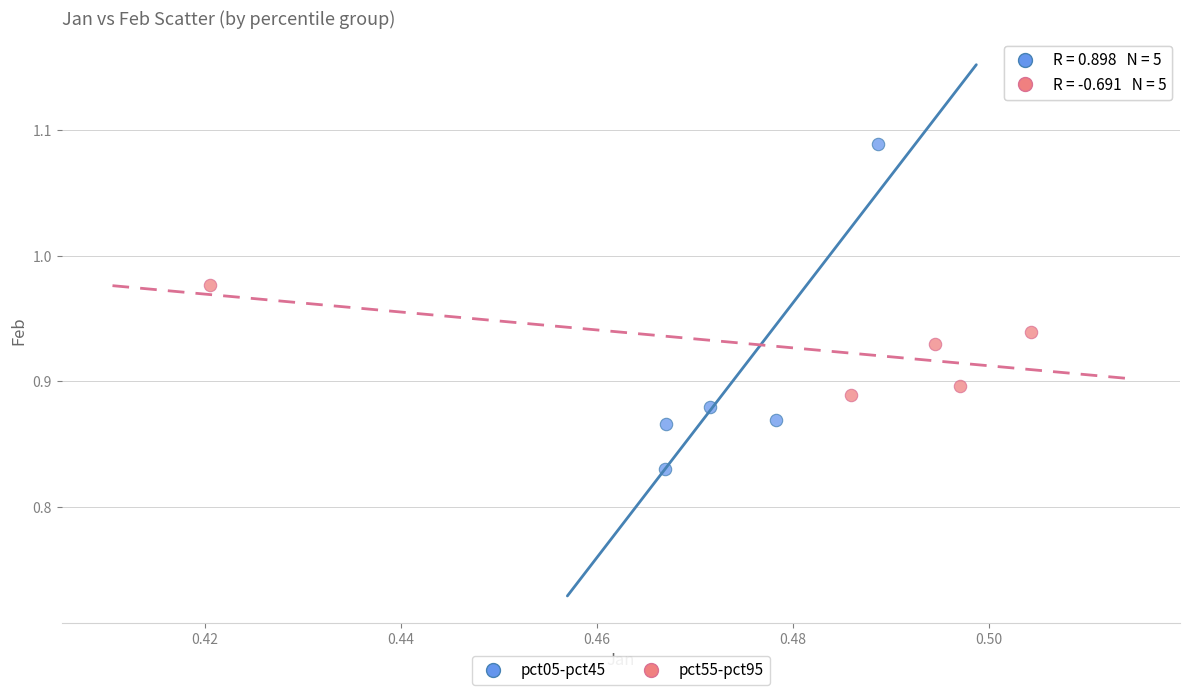

Which series has the largest Y range (max minus min)?

pct05-pct45